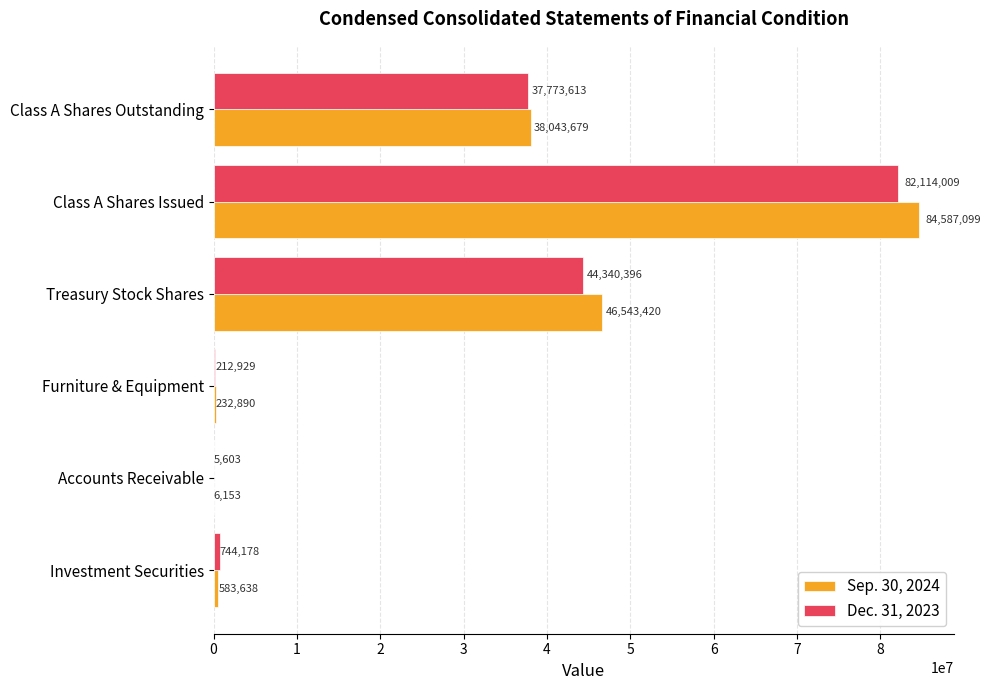

True or false: Dec. 31, 2023 has a value of 21495947 at Treasury Stock Shares.

False